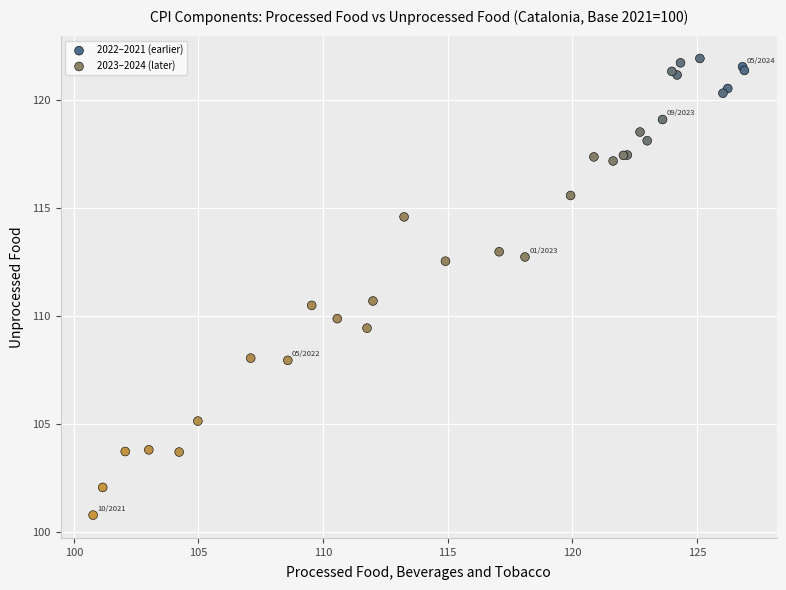

Which series has the widest spread of Y values?

2023–2024 (later)